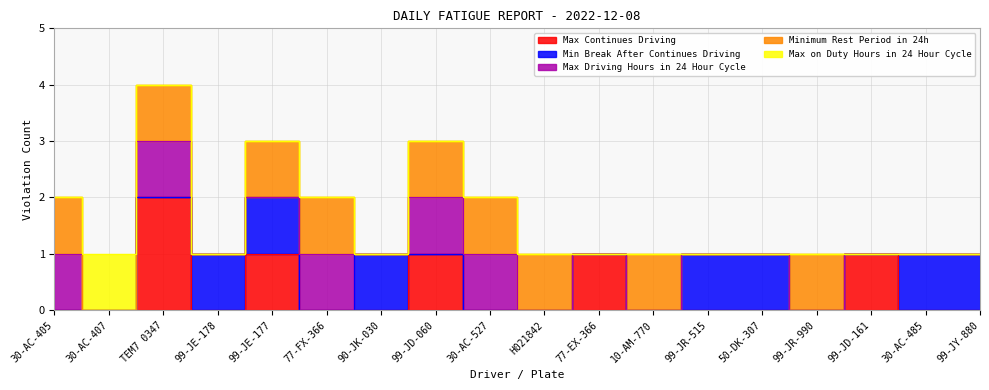

What is the difference between the maximum and minimum values in the Min Break After Continues Driving series?

1